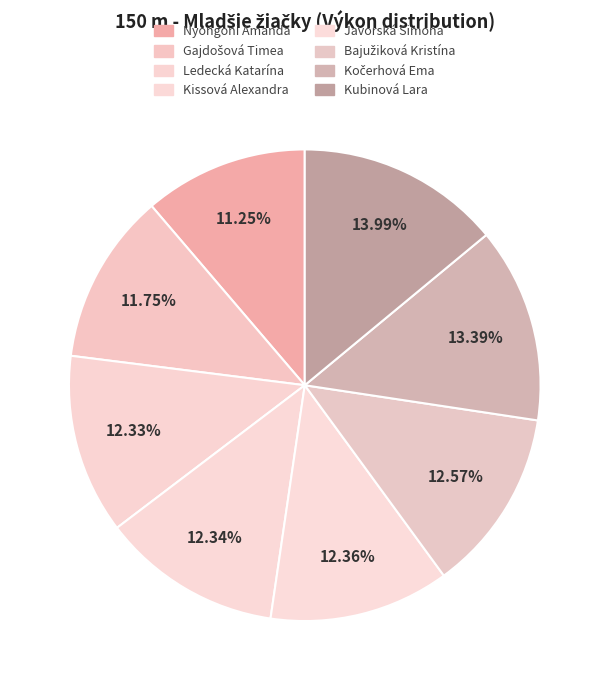

How many segments does this pie chart have?

8